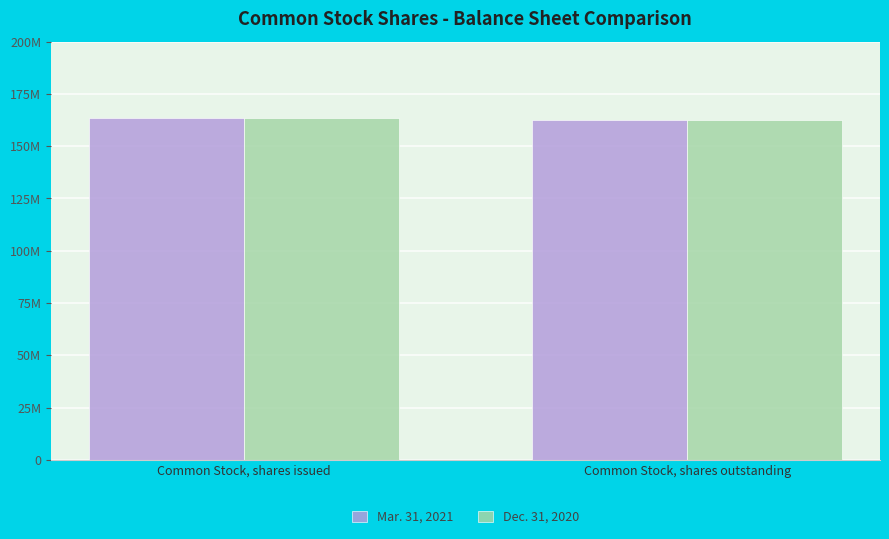

The Dec. 31, 2020 series shows 82224436 at Common Stock, shares issued. True or false?

False